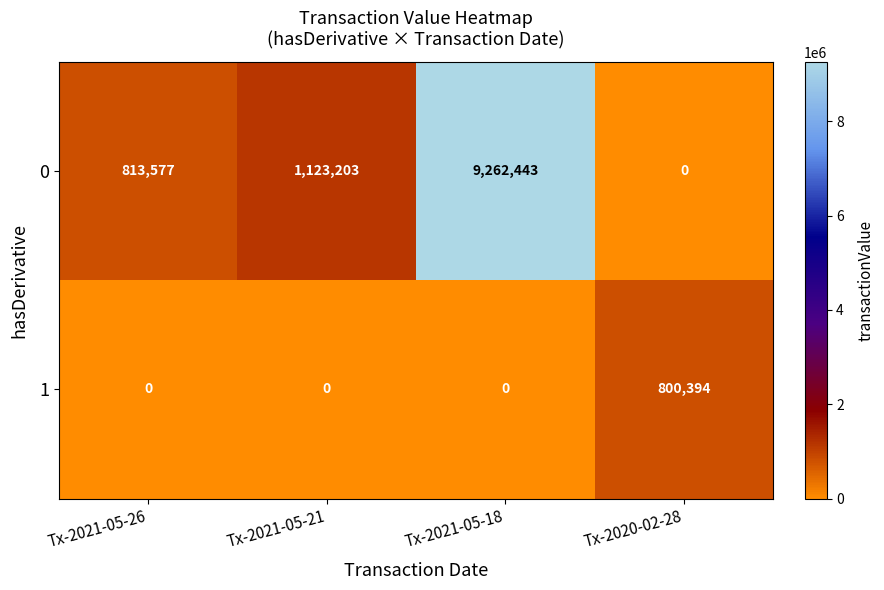

What is the sum of the 1 values at Tx-2021-05-21 and Tx-2020-02-28?

800394